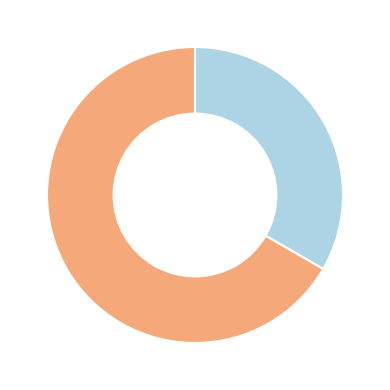

Is there any slice that represents more than half of the pie?

Yes